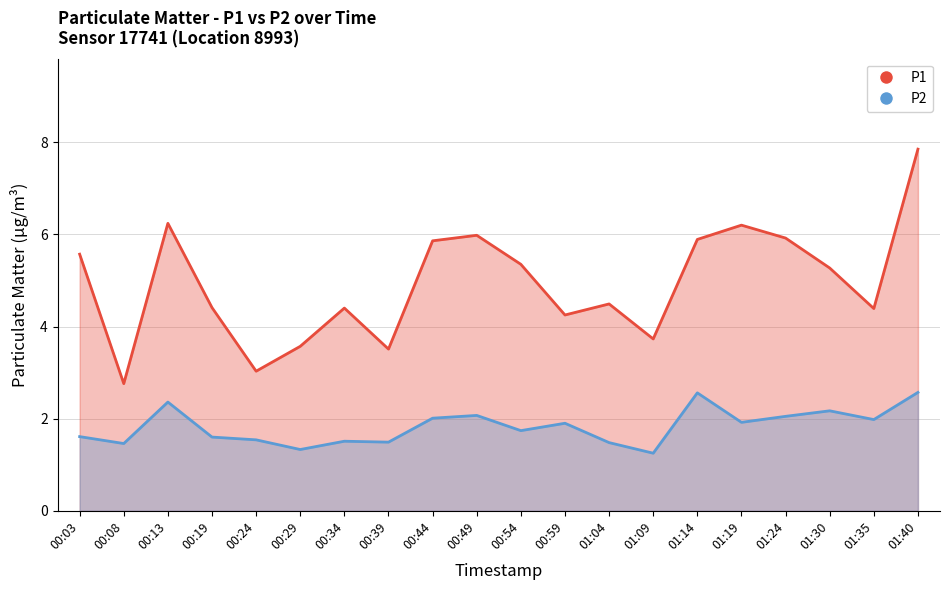

Reading left to right, what are all the values shown in this chart?

P1: 5.6	2.8	6.2	4.4	3.0	3.6	4.4	3.5	5.9	6.0	5.3	4.2	4.5	3.7	5.9	6.2	5.9	5.3	4.4	7.8
P2: 1.6	1.5	2.4	1.6	1.5	1.3	1.5	1.5	2.0	2.1	1.7	1.9	1.5	1.2	2.6	1.9	2.0	2.2	2.0	2.6